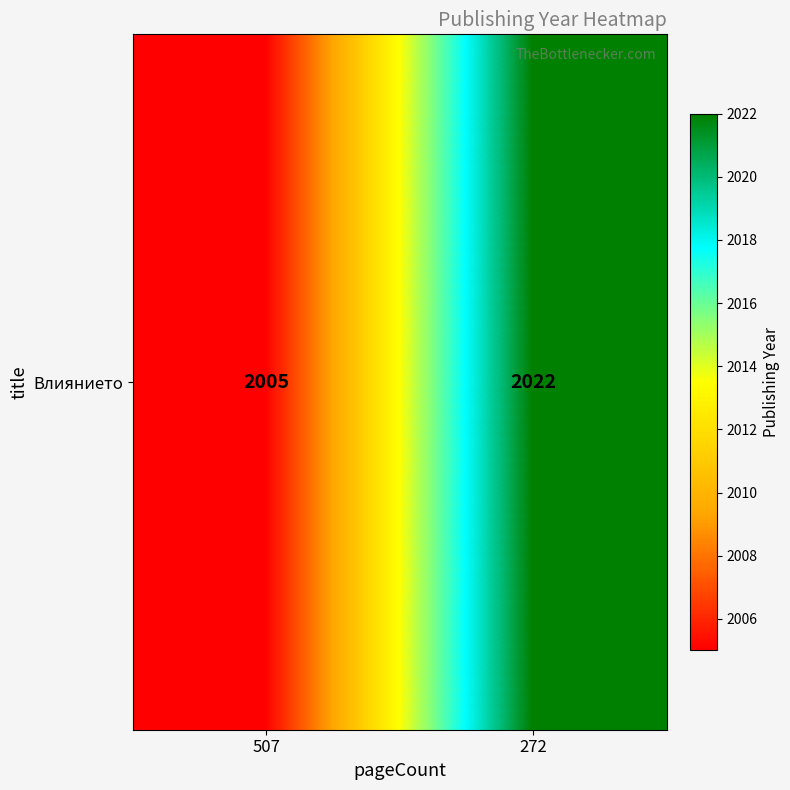

What is the sum of the values at 272 and 507?

4027